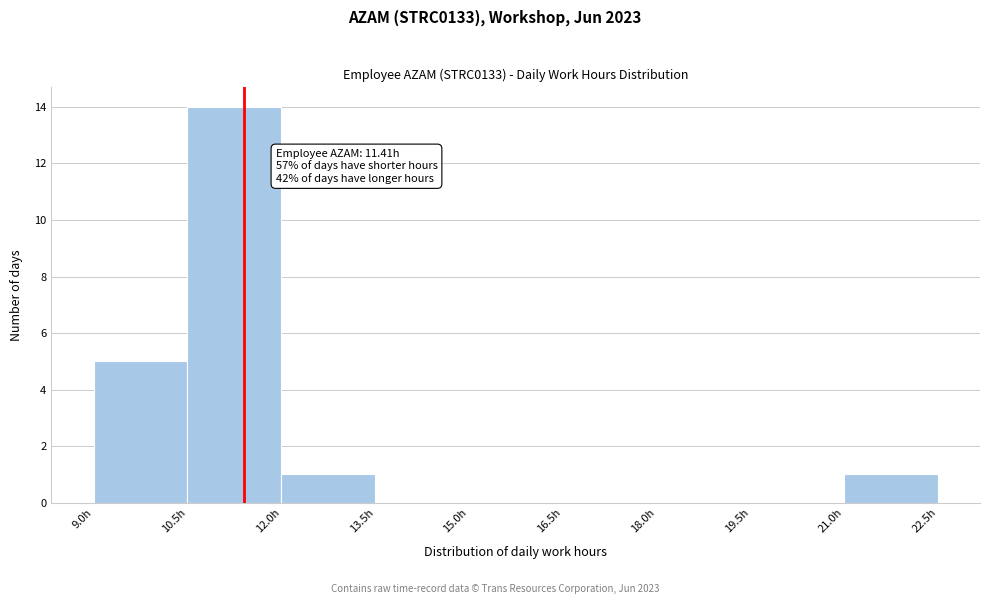

Over which range of the x-axis is the bar tallest?

10.5 to 12.0